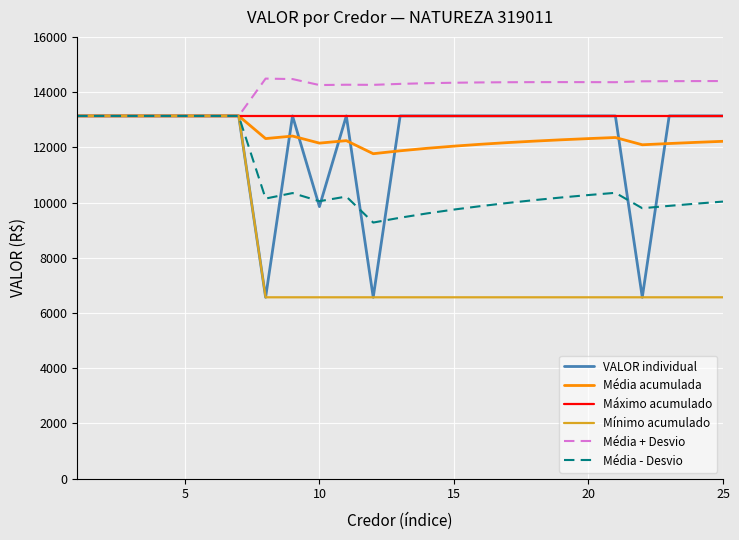

What is the smallest value displayed?

6569.0